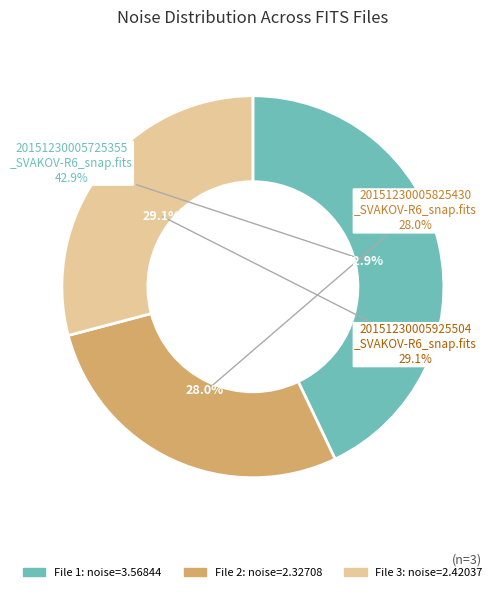

How many slices are in this pie chart?

3